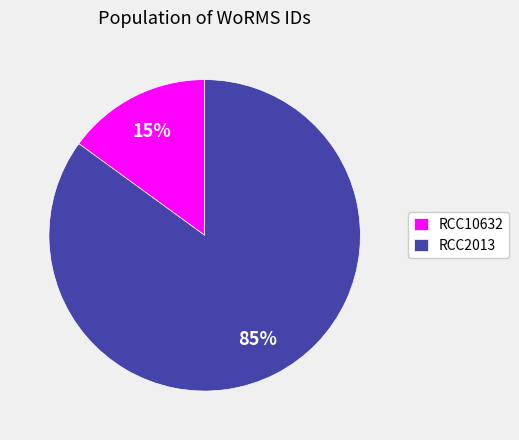

Approximately how many times larger is the value at RCC2013 compared to RCC10632?

5.7